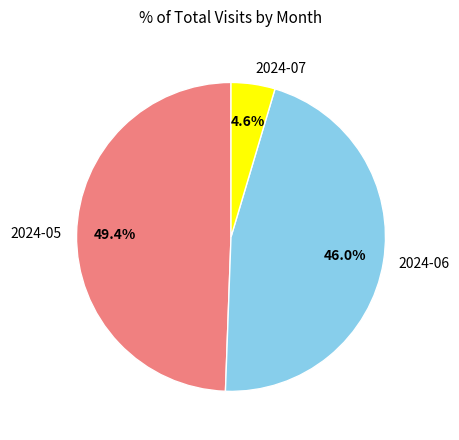

Approximately how many times larger is the value at 2024-06 compared to 2024-05?

0.9